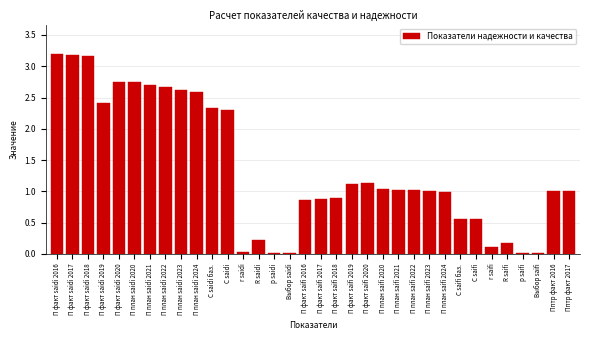

Is it true that the value at П факт saifi 2019 is 1.1?

True